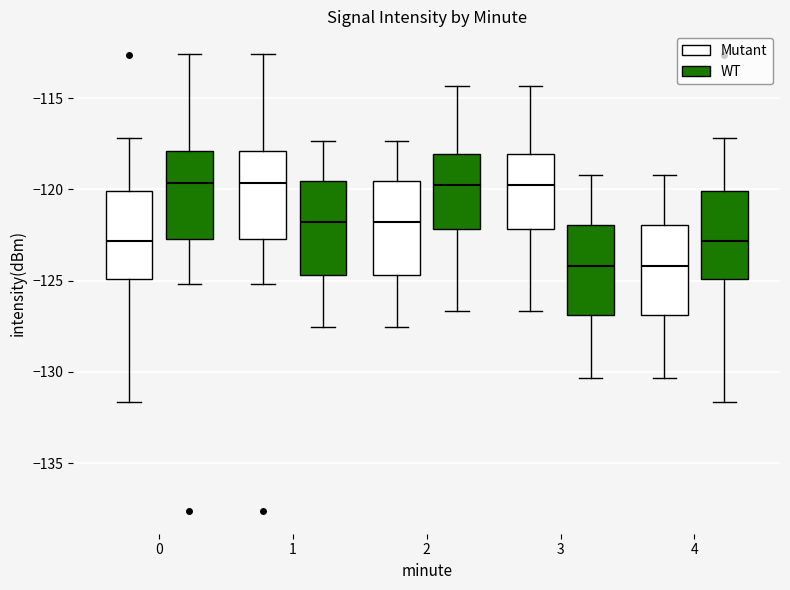

Where does the lower whisker of the box for 2 (WT) end on the y-axis? The values are not printed on the chart, so give them approximately, as read against the axis.

-126.5